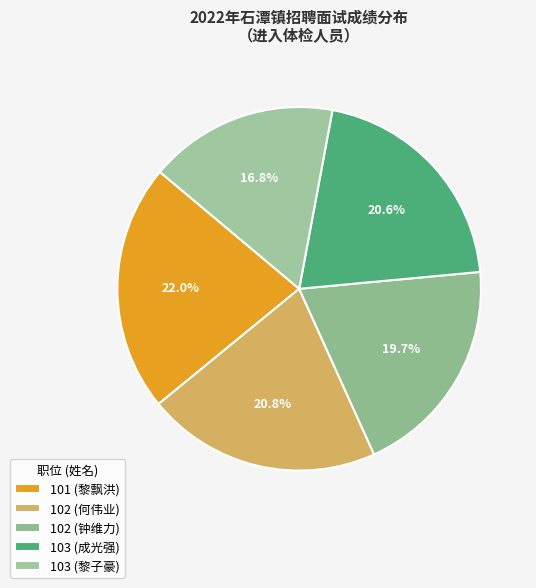

Is there any slice that represents more than half of the pie?

No